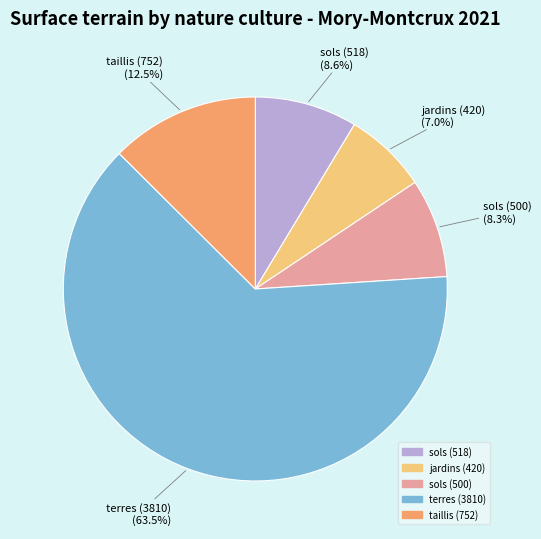

Does any single category account for the majority?

Yes